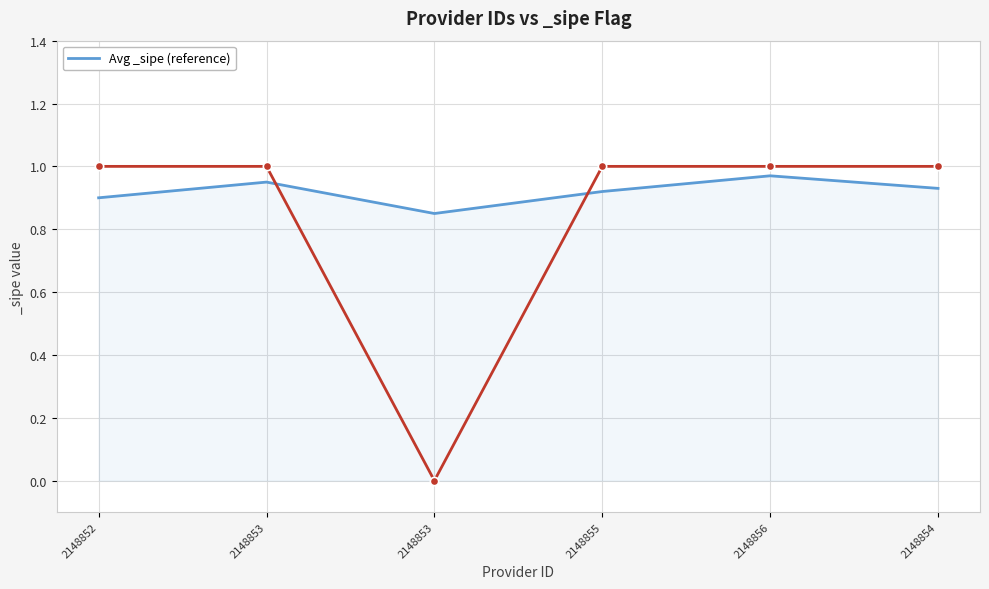

What is the difference between the maximum and minimum values?

0.1